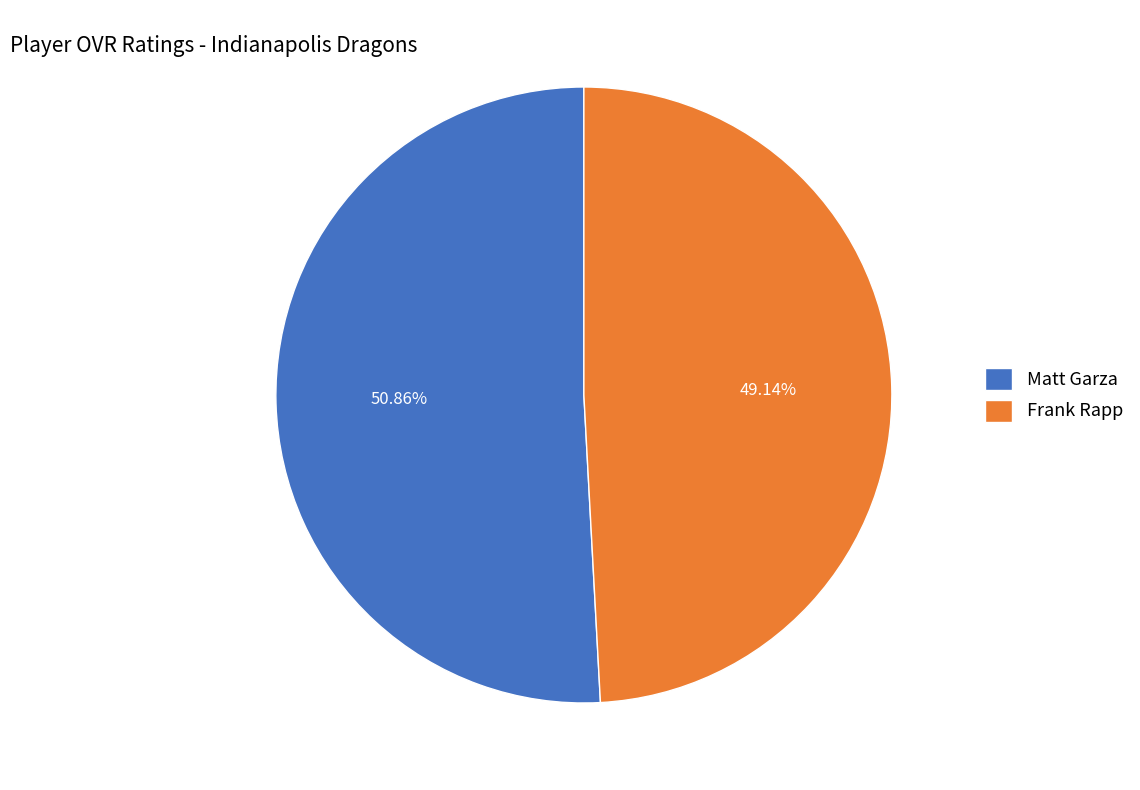

To the nearest percent, what percentage of the pie is Matt Garza?

51%